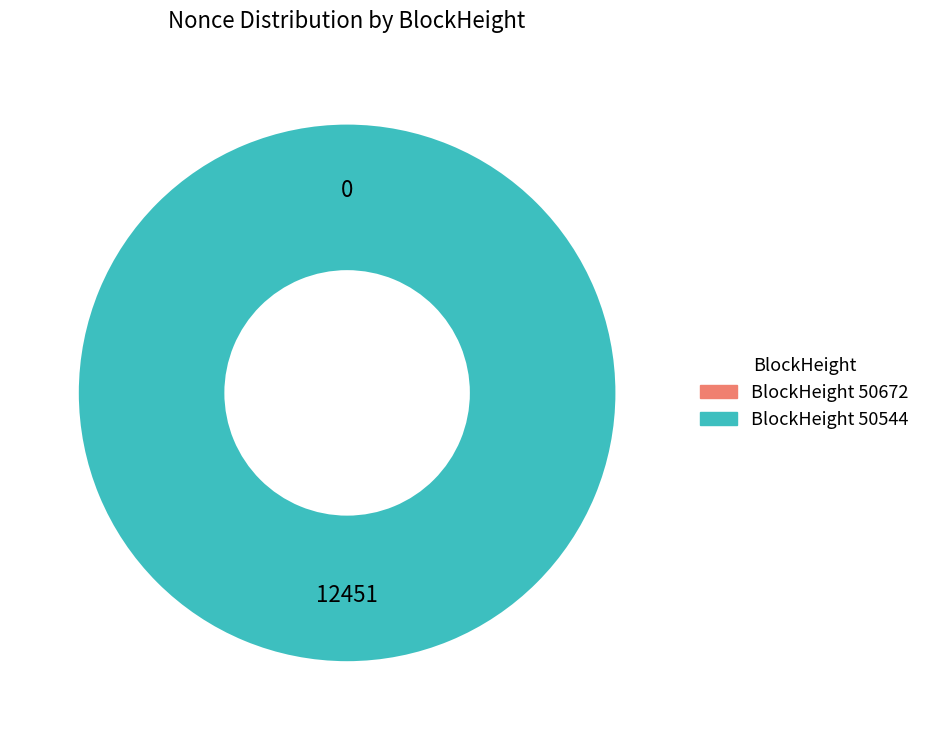

Which slice represents more than half of the pie?

50544